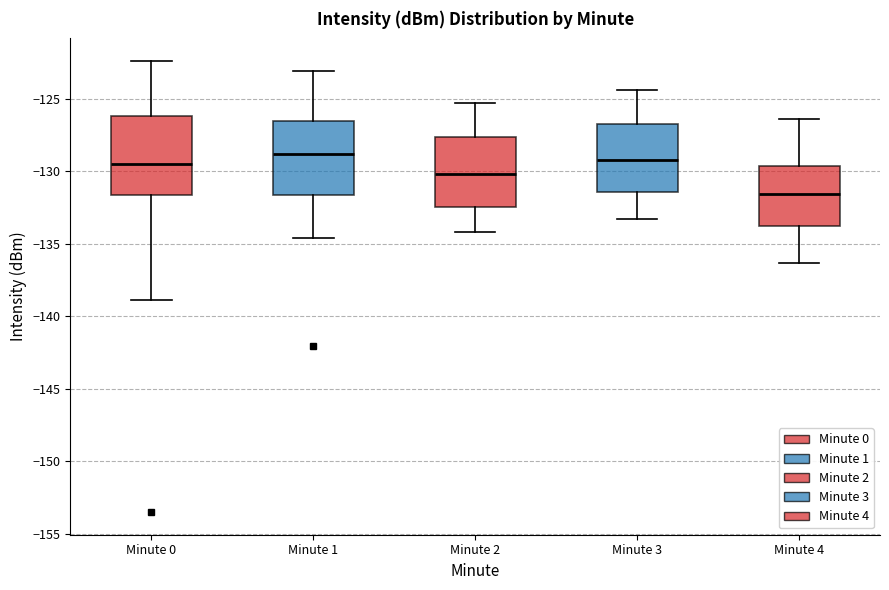

Which box has the lowest median line?

Minute 4